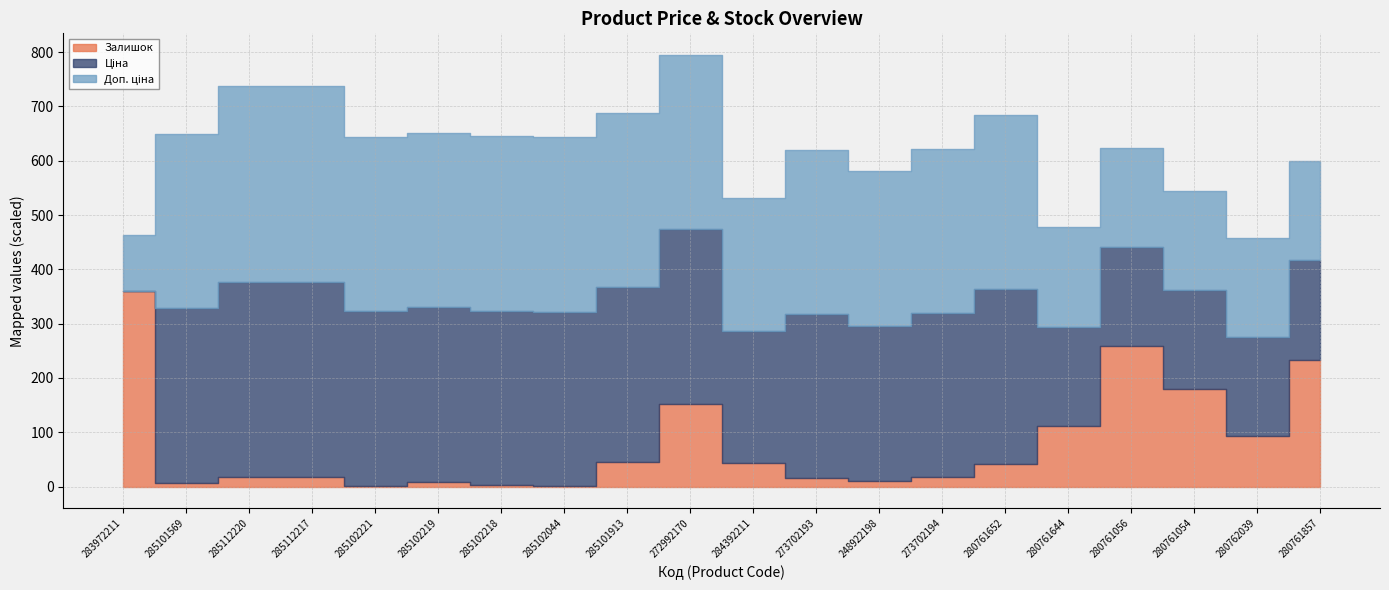

What is the approximate value of Залишок at 284392211?

43.0